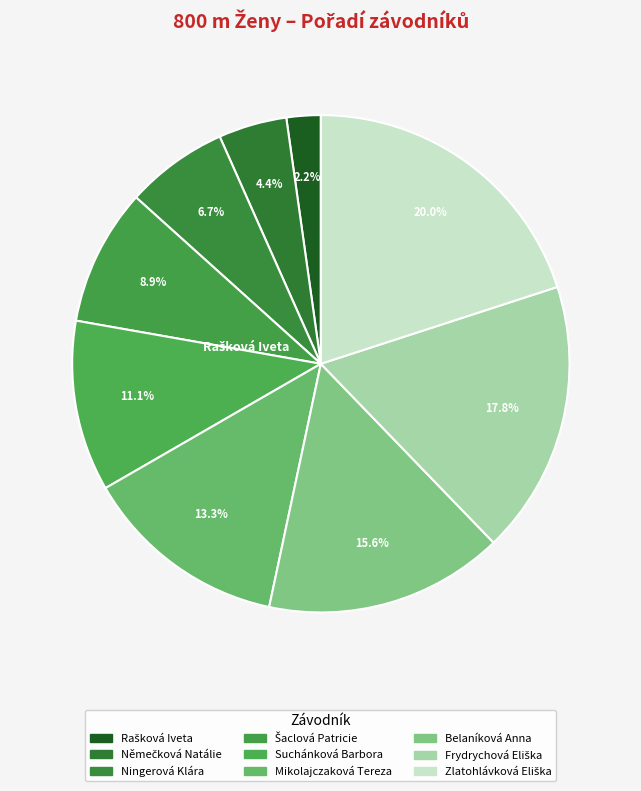

How many slices are in this pie chart?

9